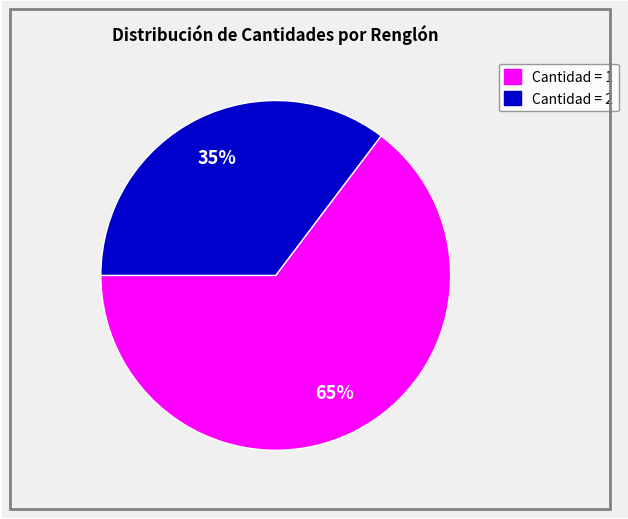

How many slices are in this pie chart?

2